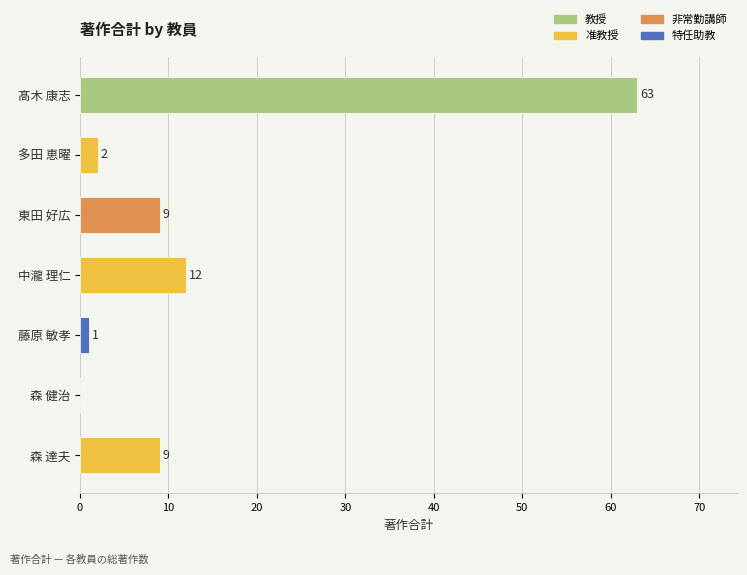

Are the bars grouped side by side (vs. stacked)?

No